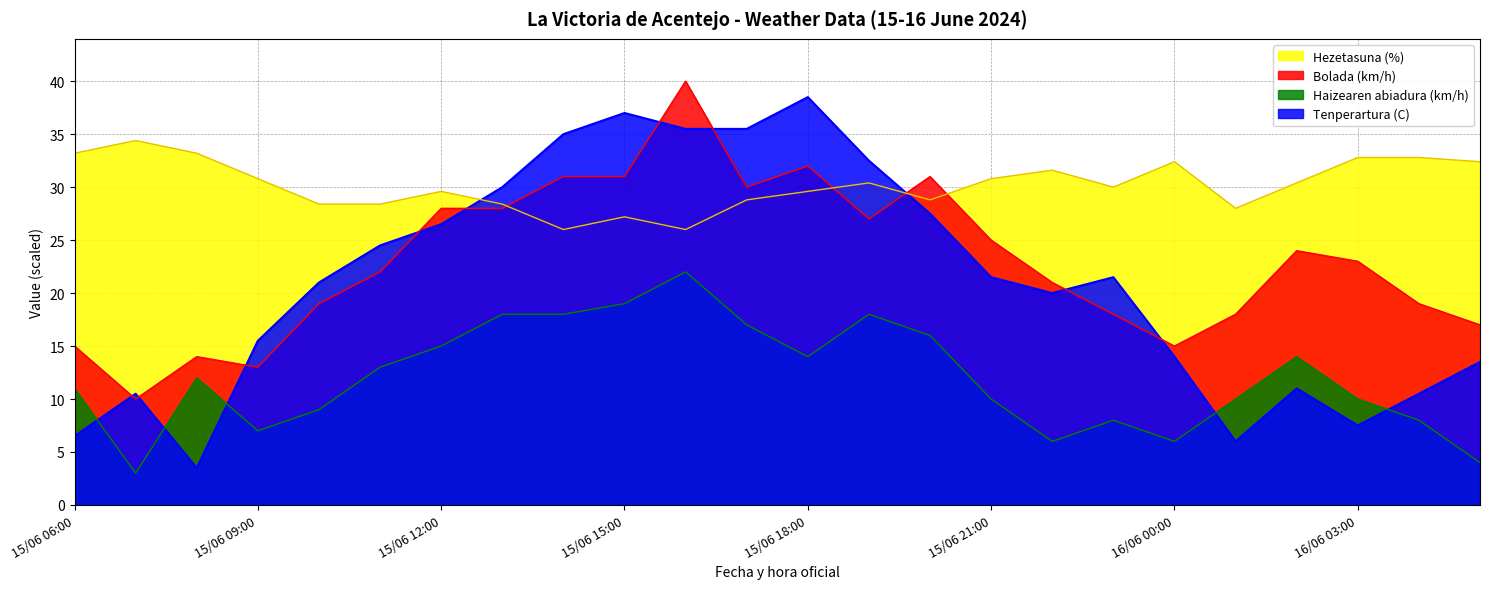

What value does the Hezetasuna (%) series have at 15/06 16:00?

26.0